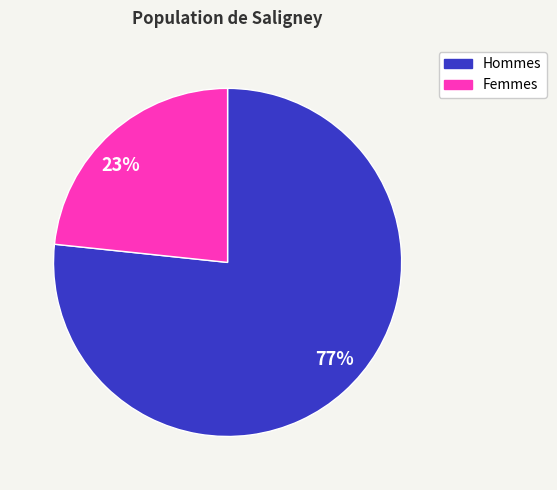

How many segments does this pie chart have?

2